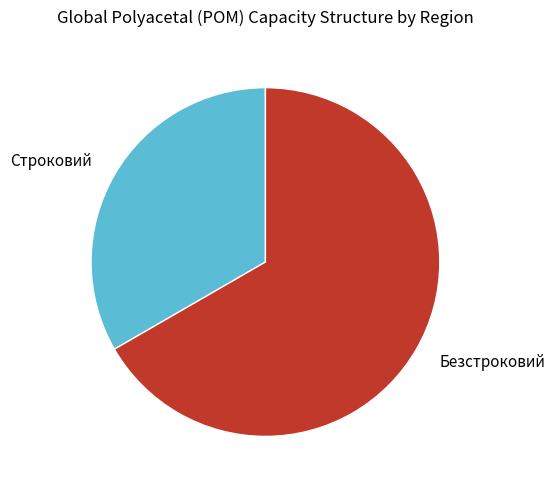

Count the number of slices in the pie.

2